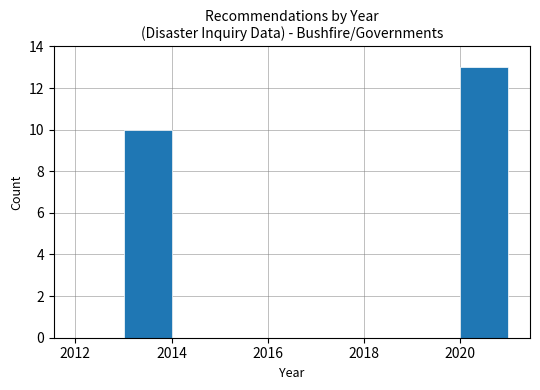

Reading left to right, transcribe this chart: for each bar, give the range it covers on the x-axis and its height. The values are not printed on the chart, so give them approximately, as read against the axis.

2012 to 2013: 0
2013 to 2014: 10
2014 to 2015: 0
2015 to 2016: 0
2016 to 2017: 0
2017 to 2018: 0
2018 to 2019: 0
2019 to 2020: 0
2020 to 2021: 13